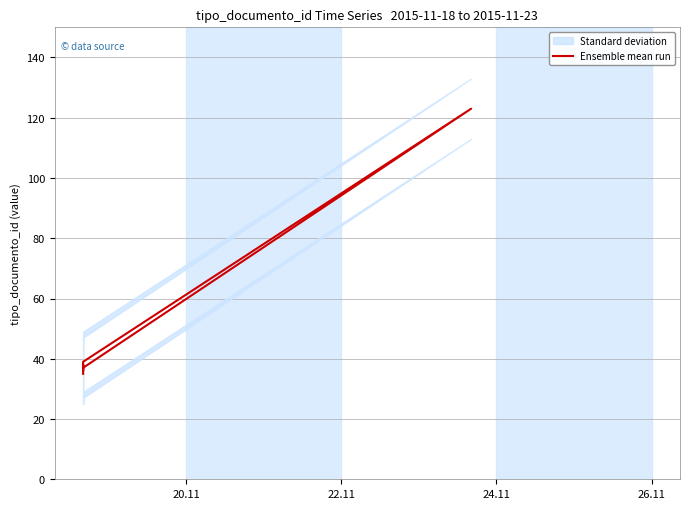

What is the value of the 4th point from the left?

39